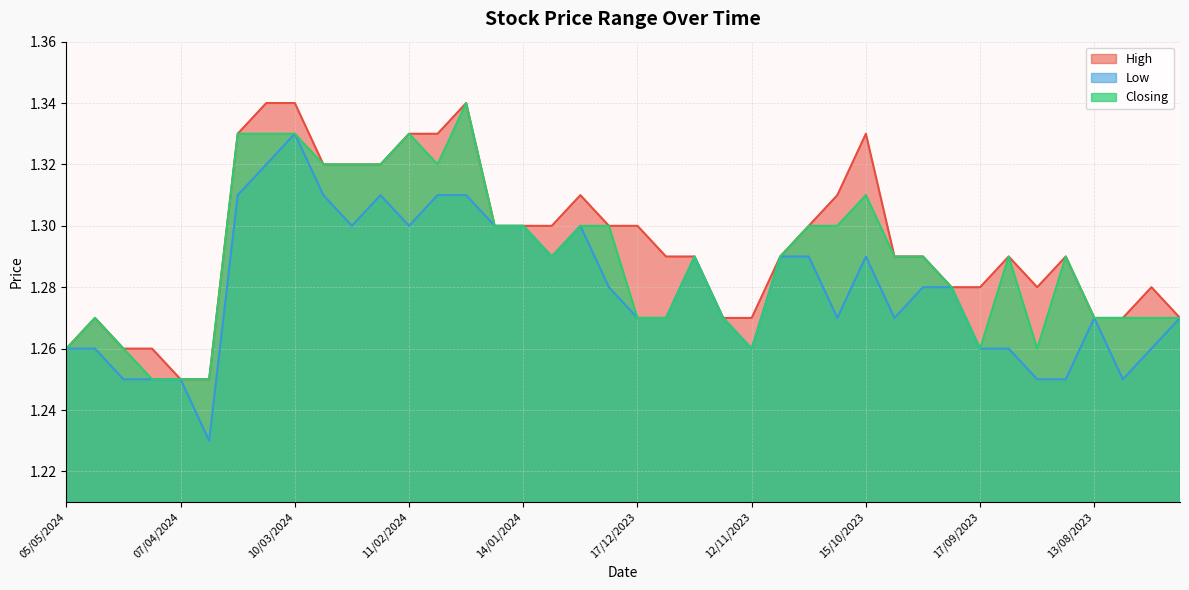

At which category does High reach its first local peak?

28/04/2024